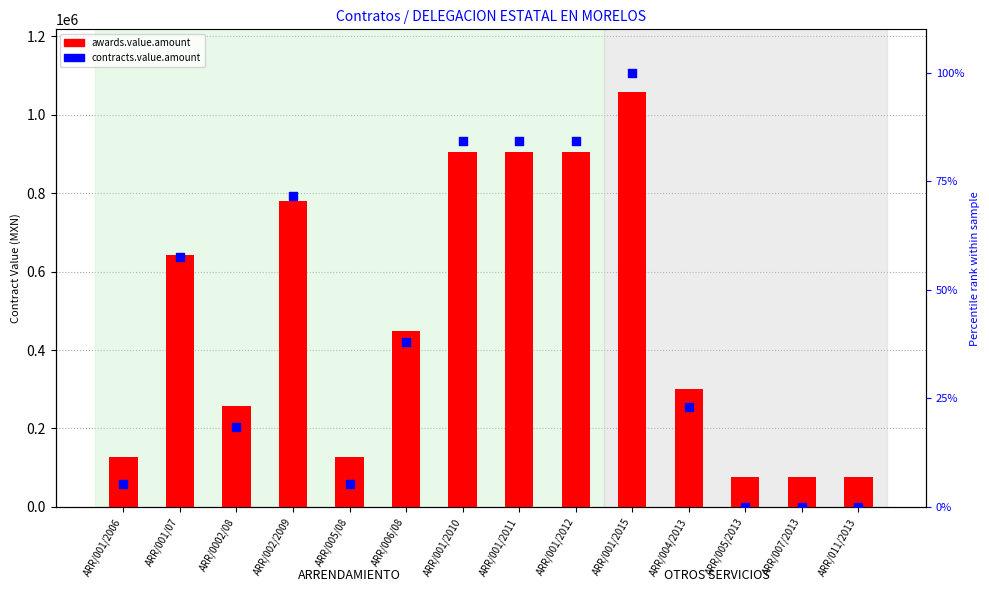

Which series contains the highest Y value?

awards.value.amount